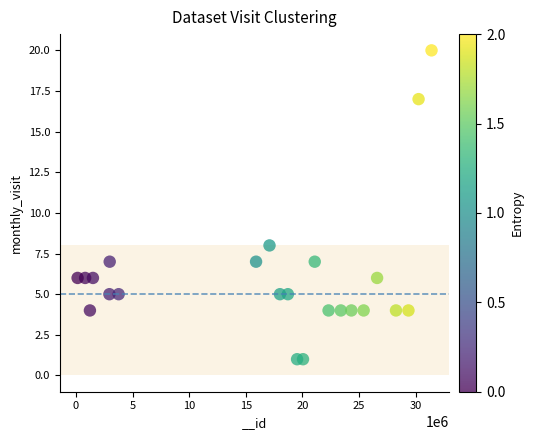

What is the range of Y values (max minus min)?

19